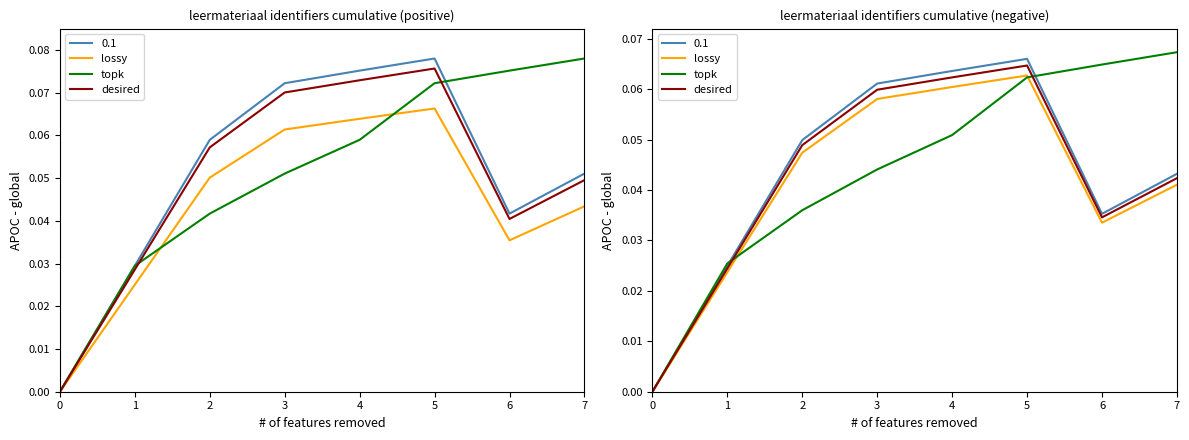

True or false: topk has more than 0 interior local peaks.

False